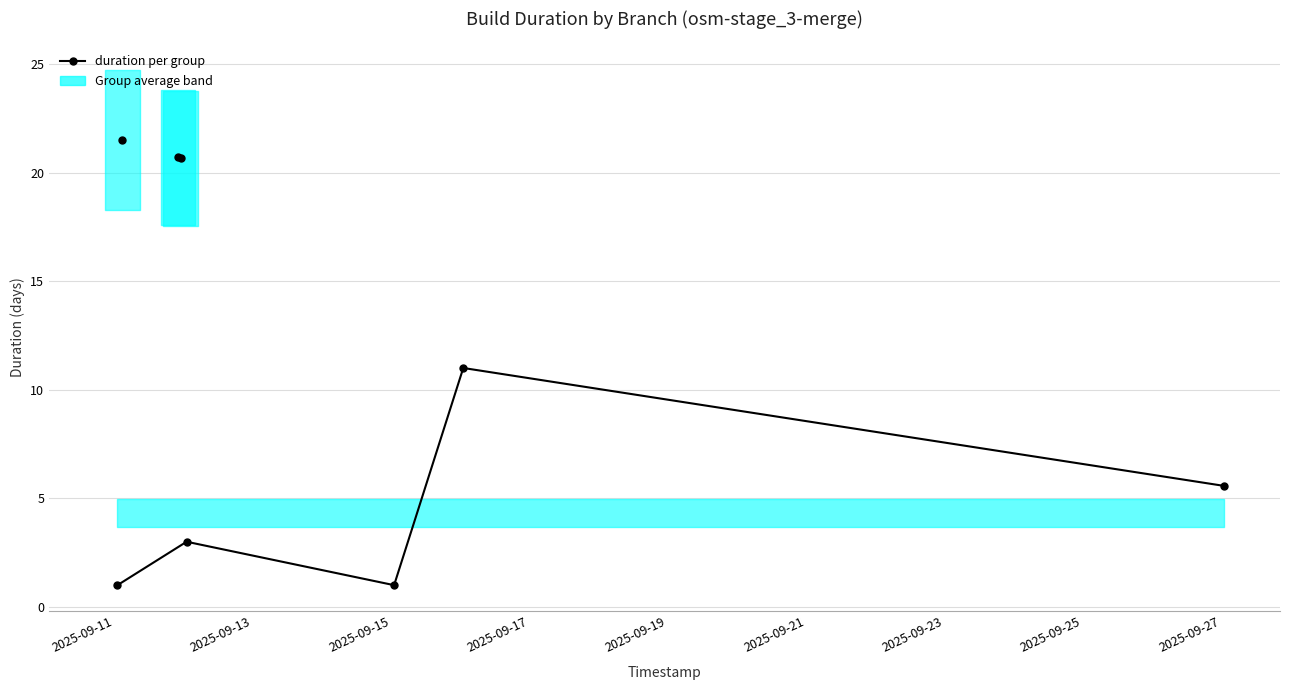

Does the chart display data point markers on the line(s)?

Yes